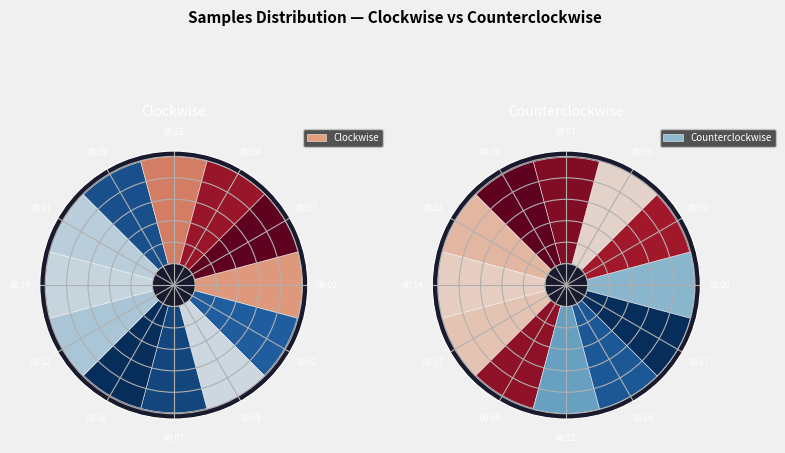

Combined, what portion of the pie is 00:10 and 00:02?

16.6%